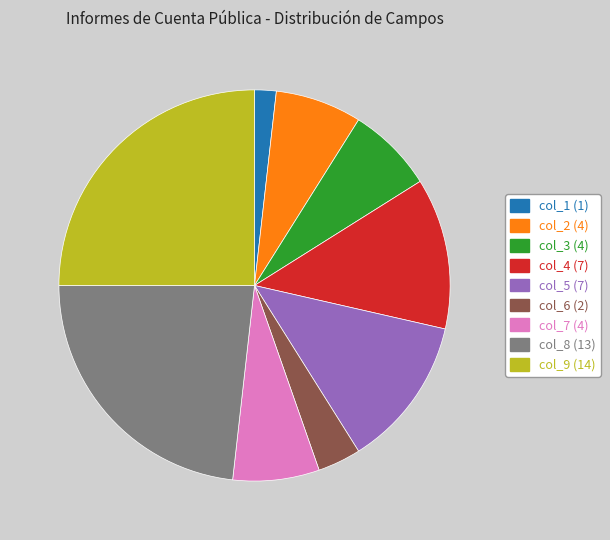

Does any single category account for the majority?

No